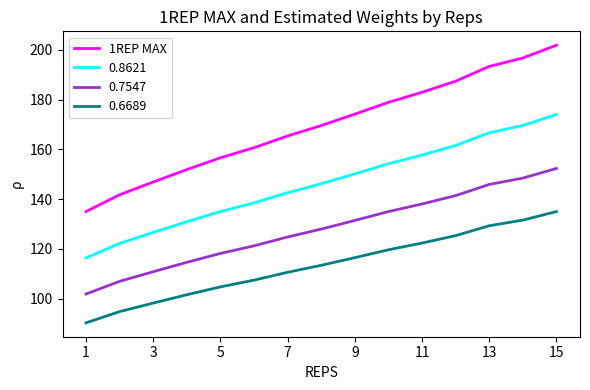

What is the greatest value displayed?

201.8